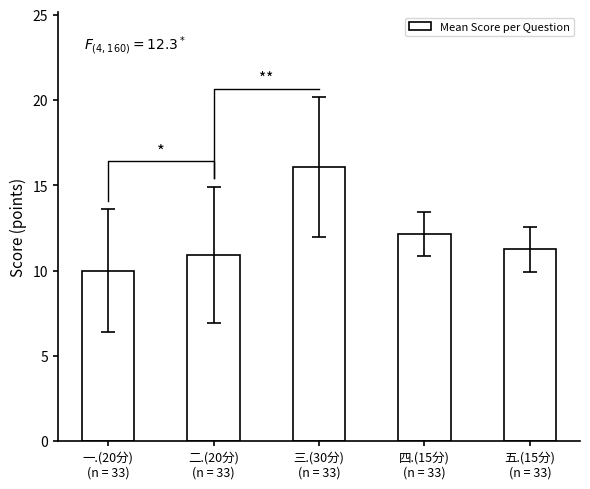

What is the difference between the maximum and second lowest values?

5.2